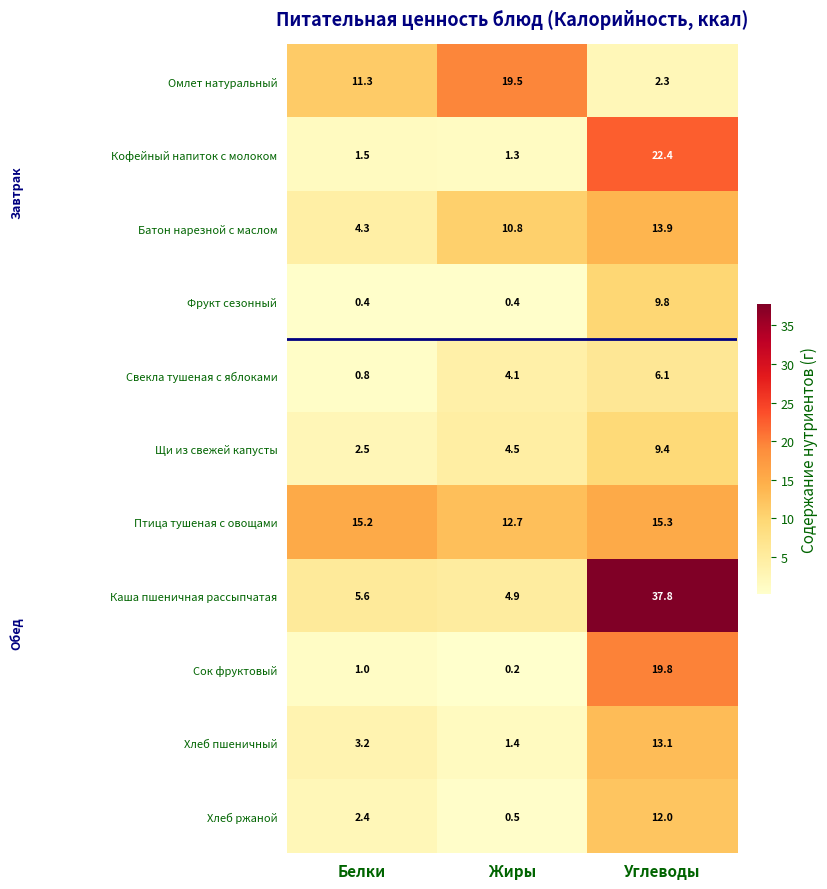

Where is Свекла тушеная с яблоками nearest to the value 3?

Жиры